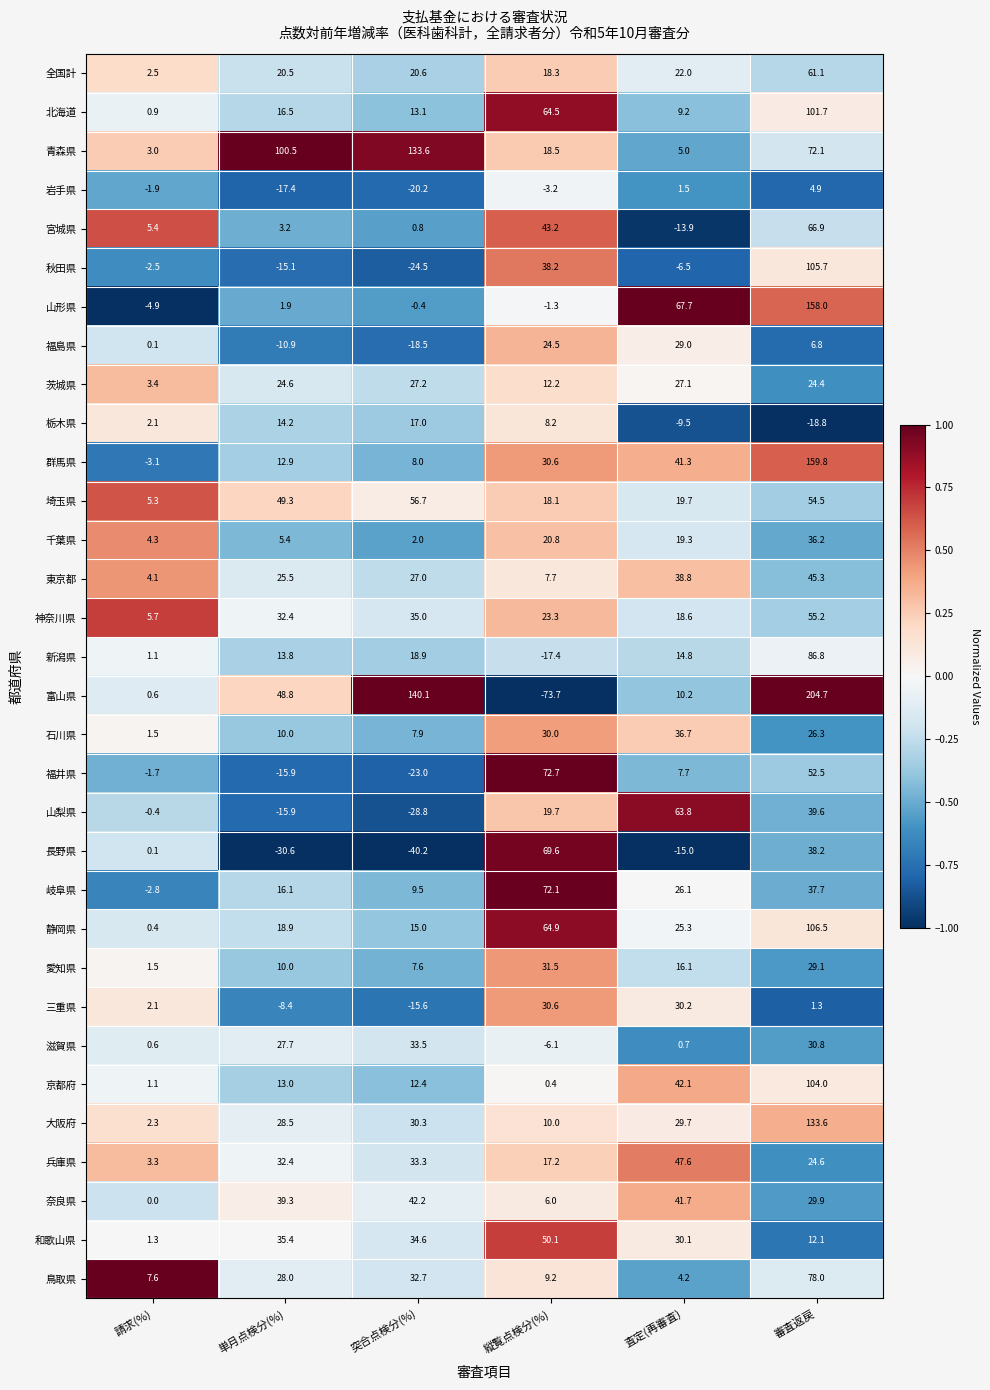

List the labels in order of 岩手県 value, largest first.

審査返戻, 査定(再審査), 請求(%), 縦覧点検分(%), 単月点検分(%), 突合点検分(%)